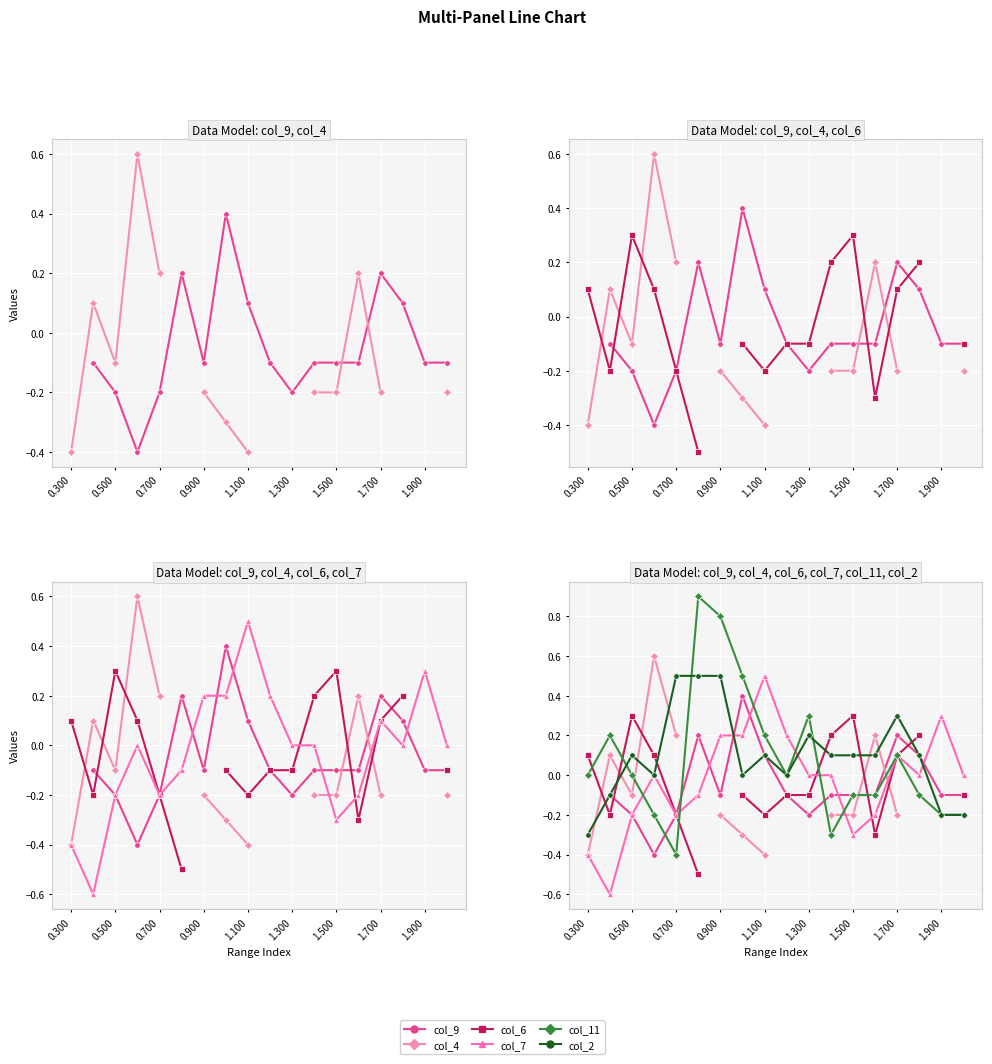

What is the value of the col_9 point at the 14th from the left?

-0.1